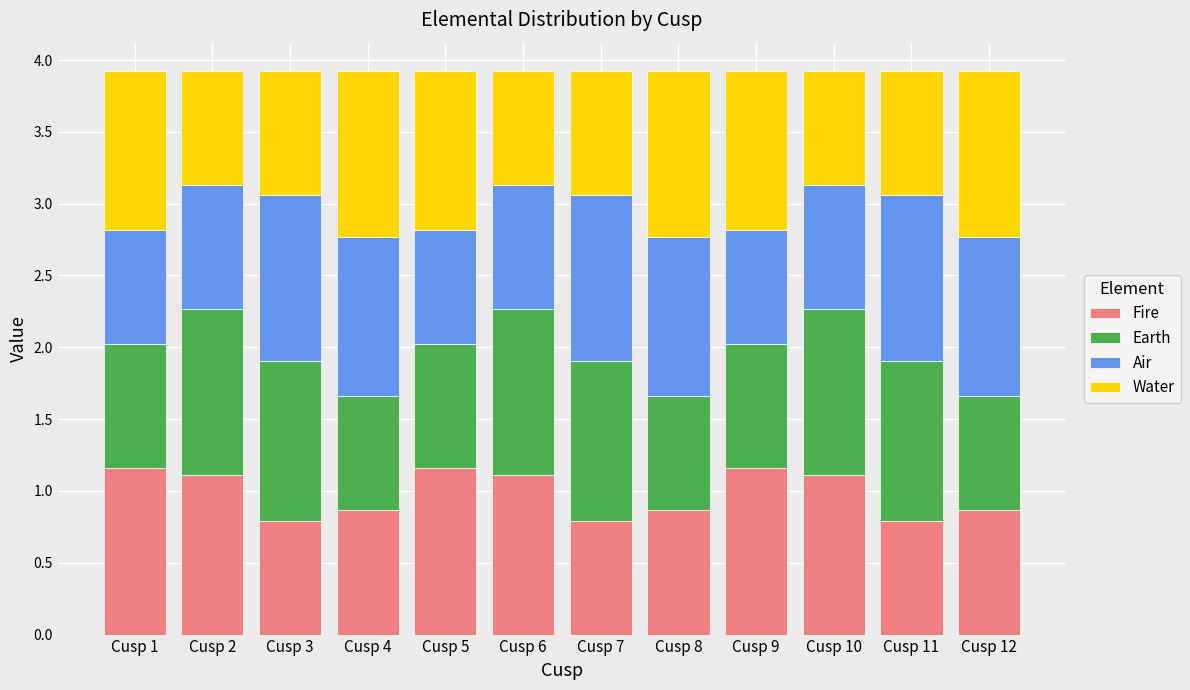

What is the difference between the Fire values at Cusp 12 and Cusp 10?

0.2